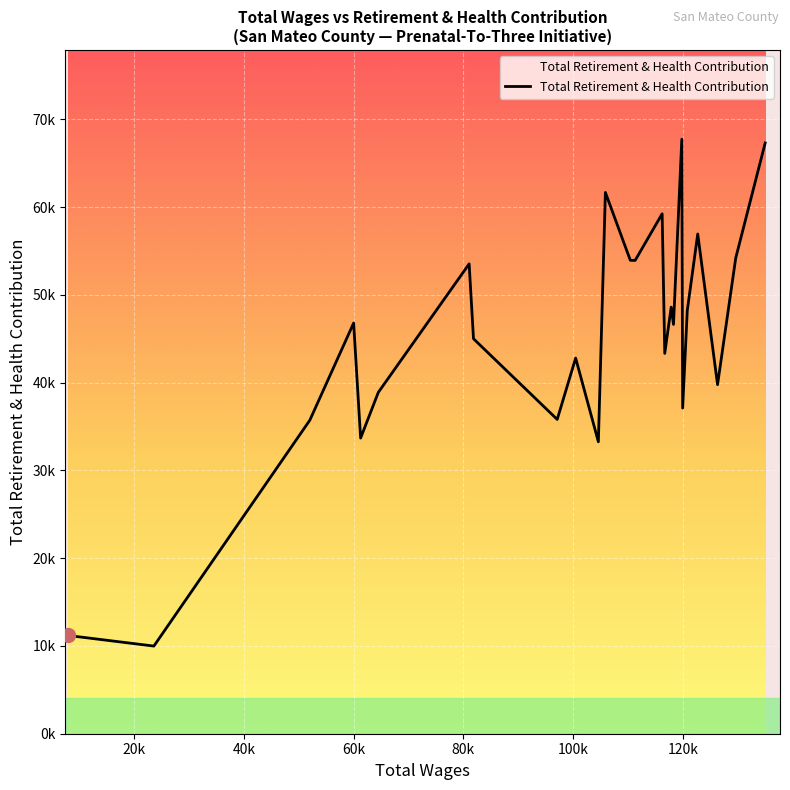

Does the chart have visible grid lines?

Yes